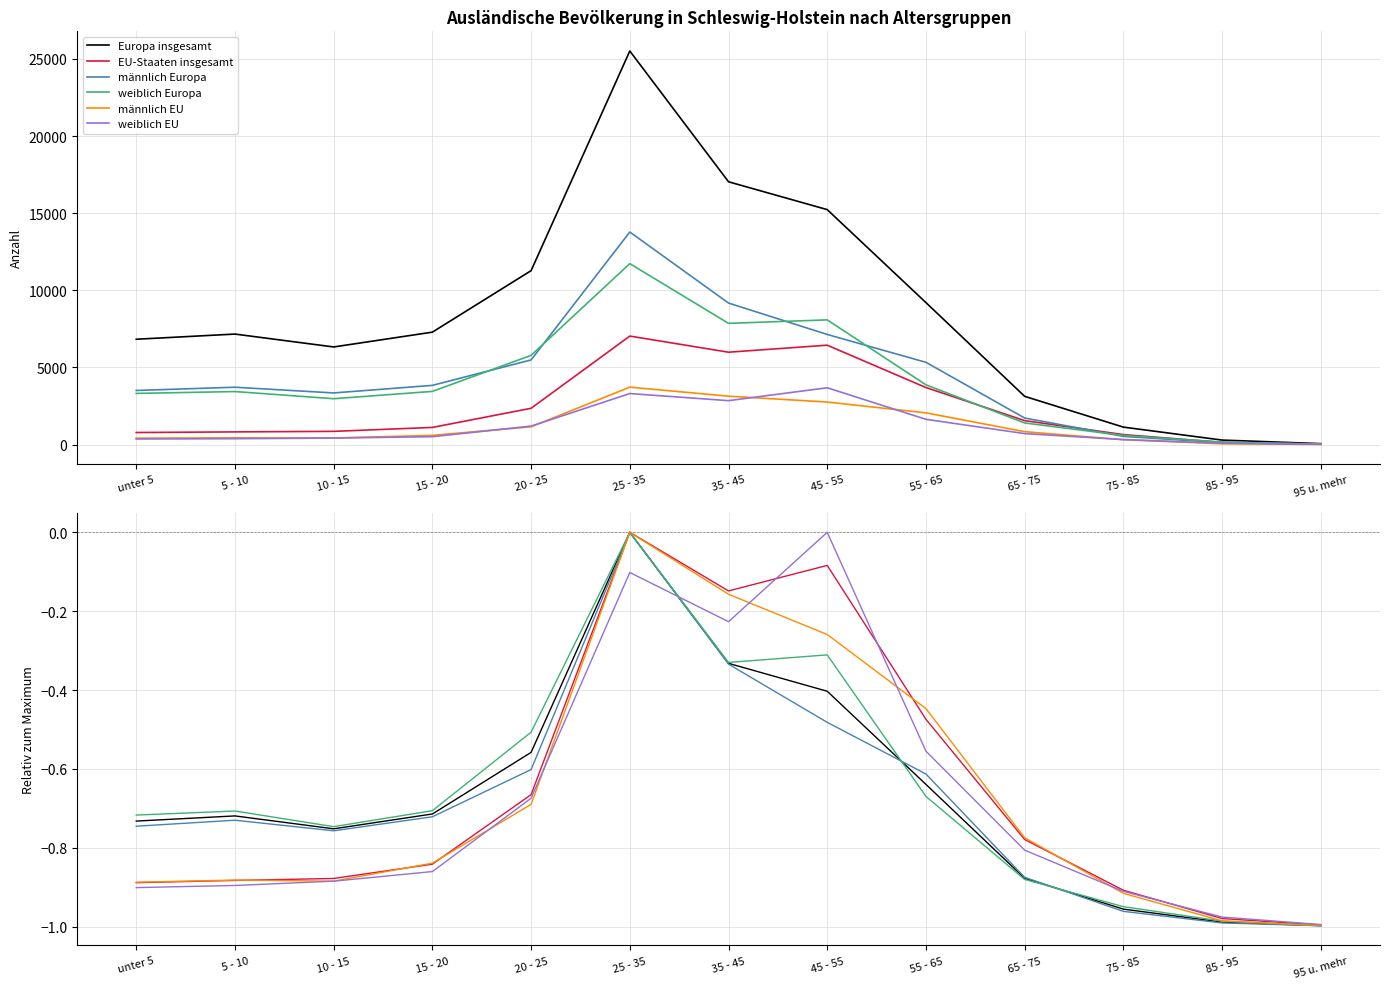

How many times do EU-Staaten insgesamt and männlich EU cross each other?

5